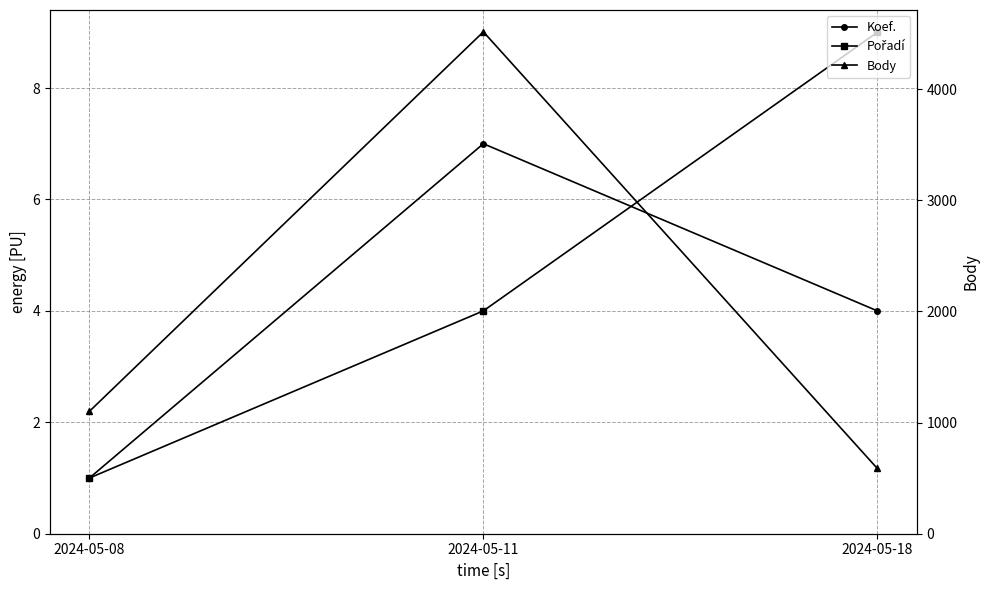

What is the lowest value of the Body series?

587